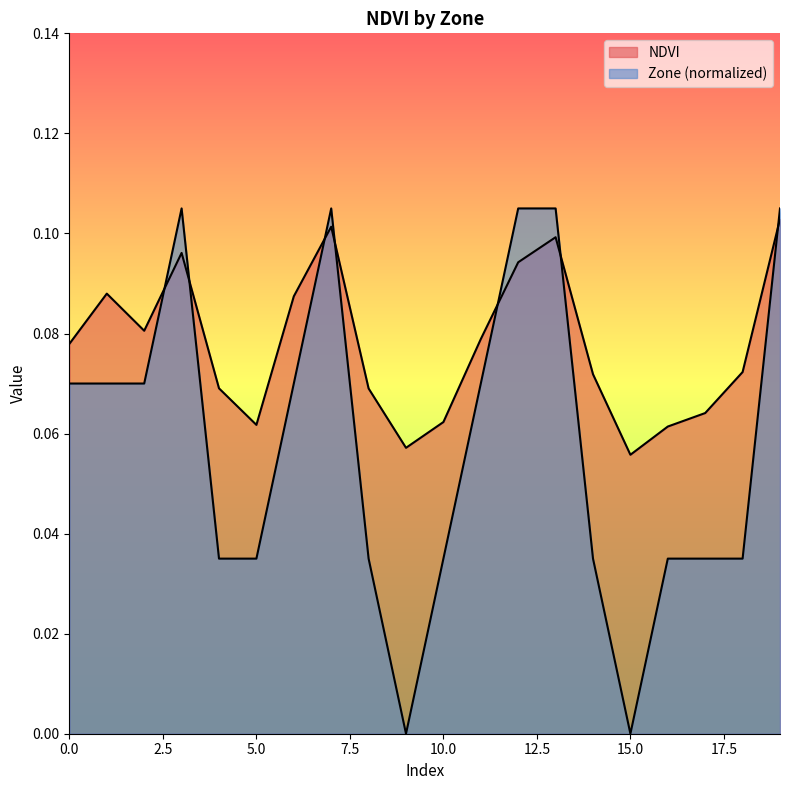

Where is the first local minimum for Zone?

9